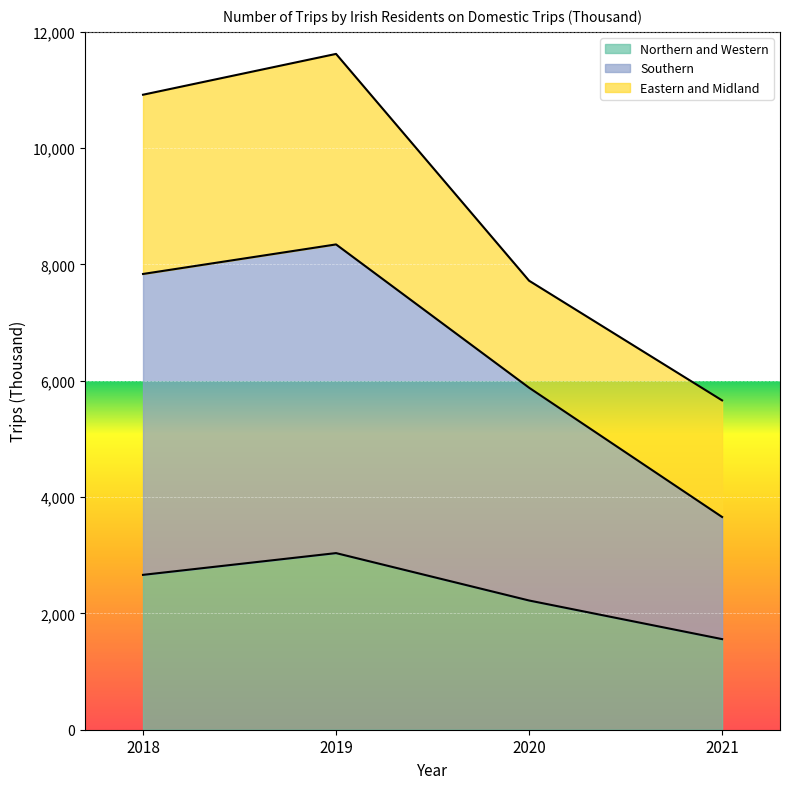

Which series changed the most between 2018 and 2020?

Southern